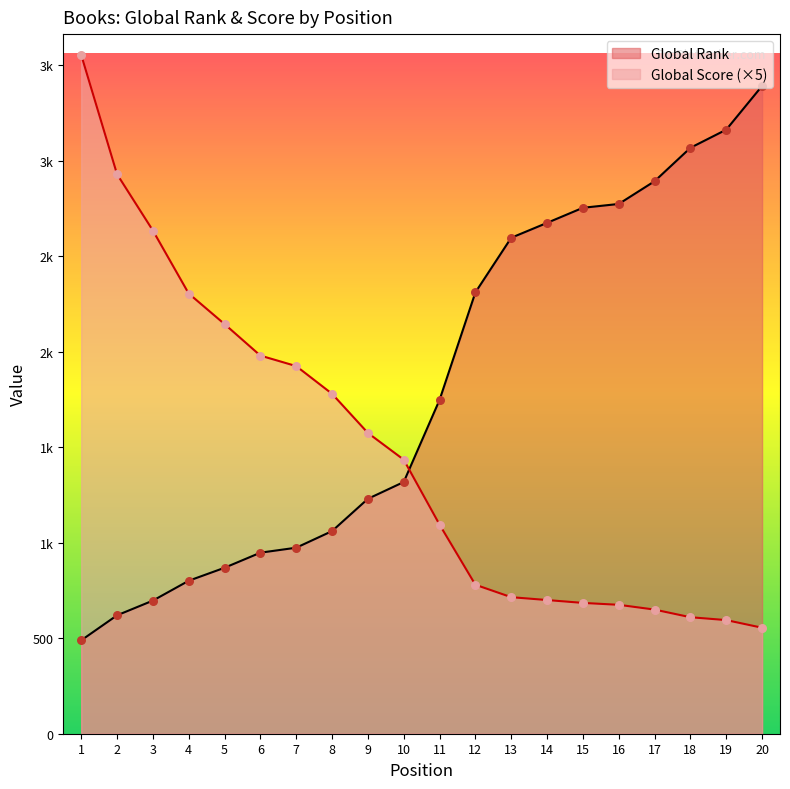

At how many categories does at least one series exceed 2497?

11